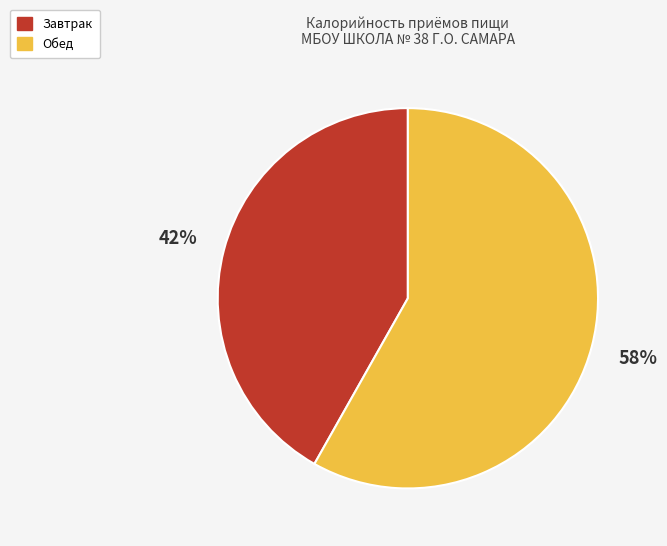

Between Обед and Завтрак, which is larger?

Обед